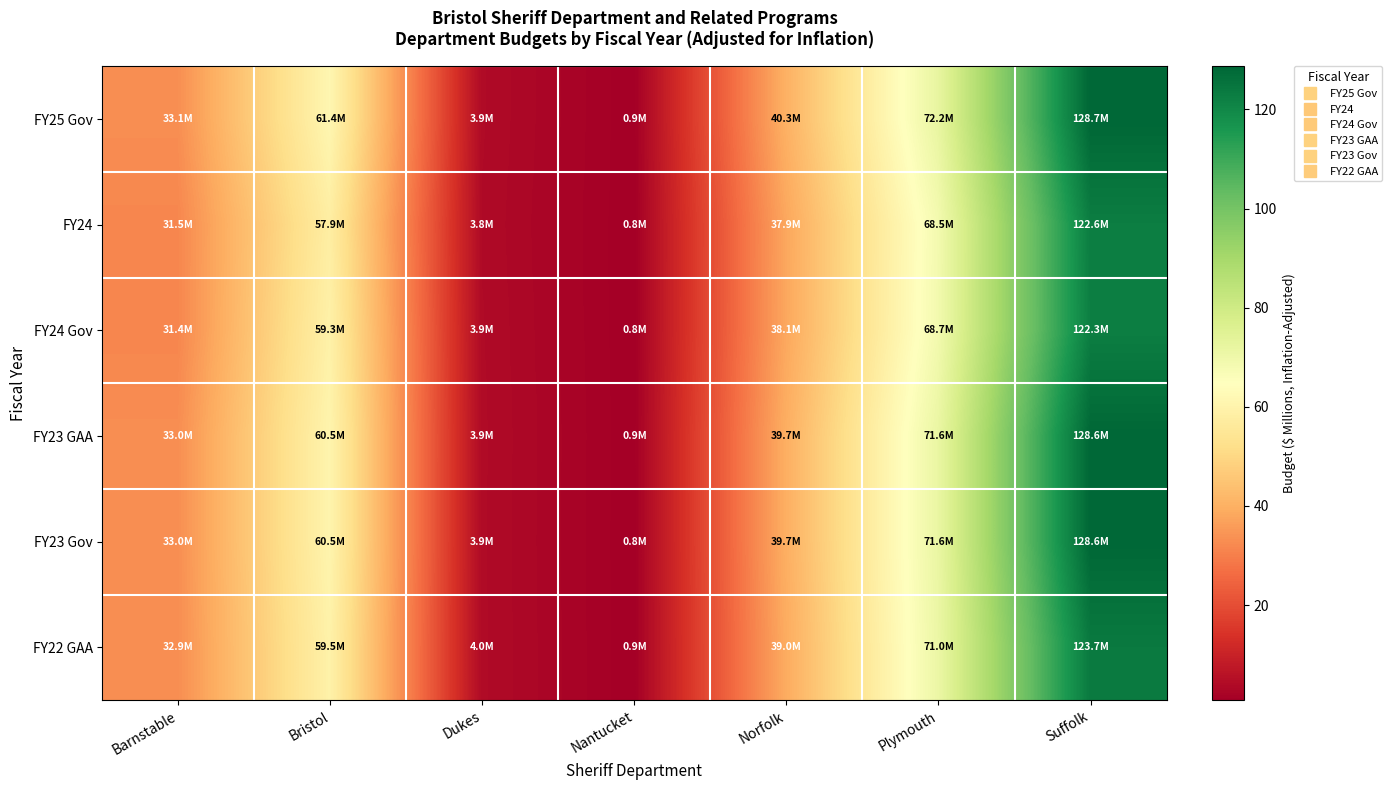

At how many categories does at least one series exceed 104?

1